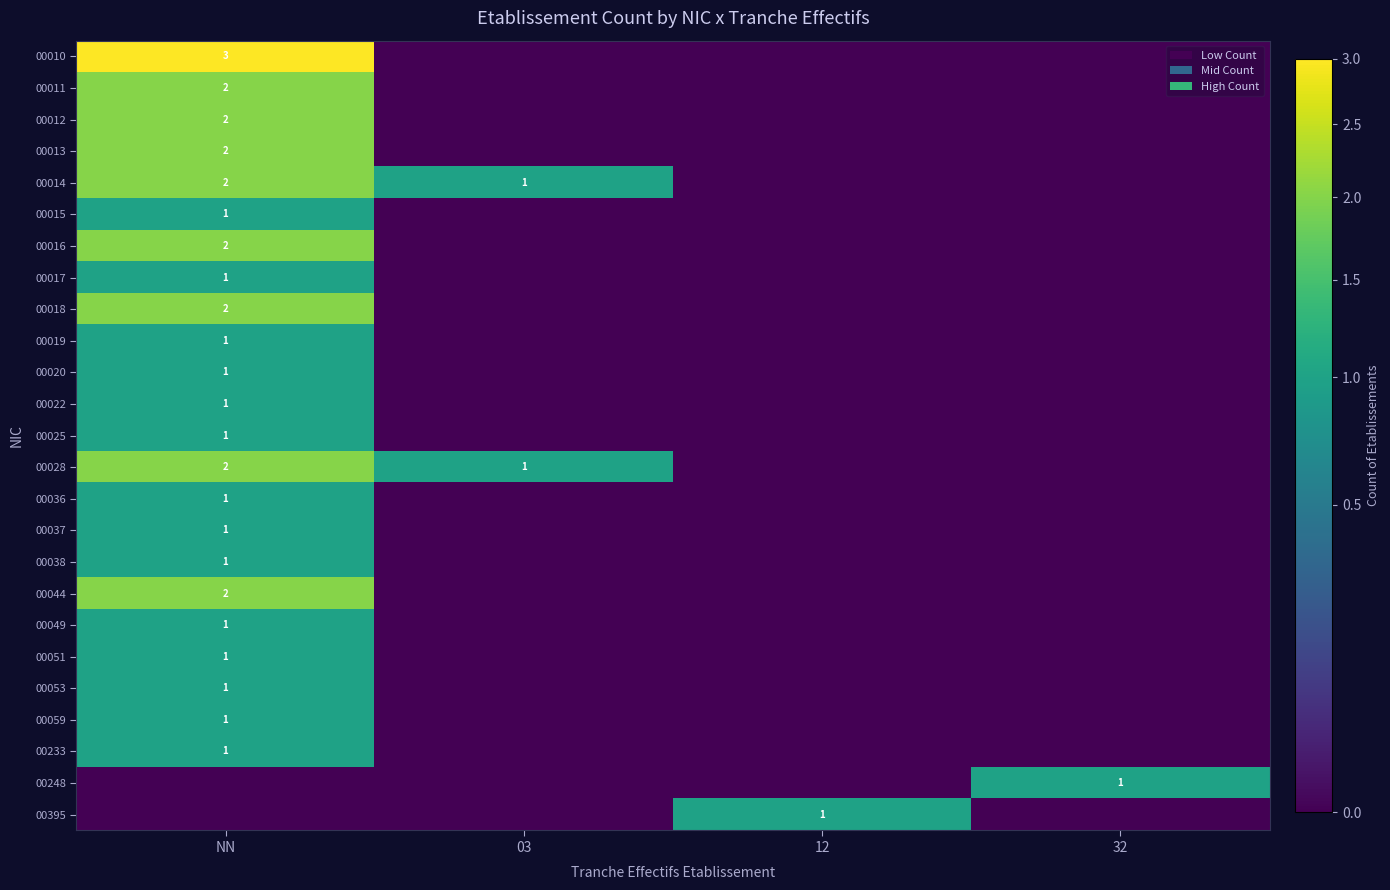

The 00038 series shows 1 at NN. True or false?

True